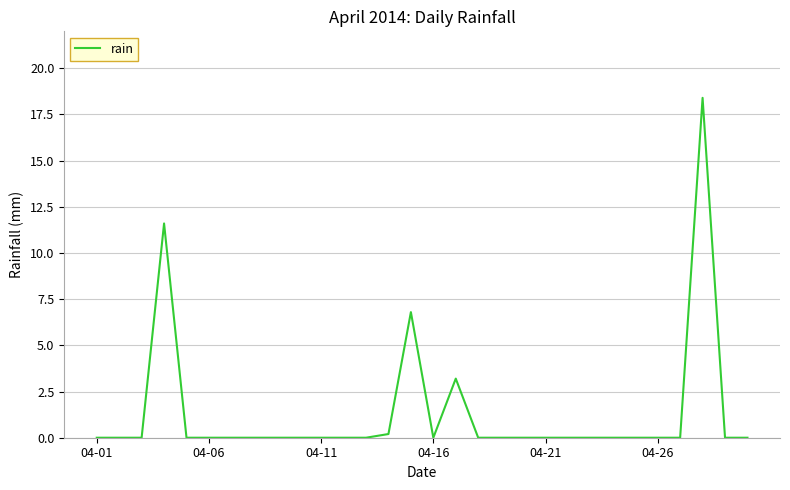

How many lines are shown in the chart?

1